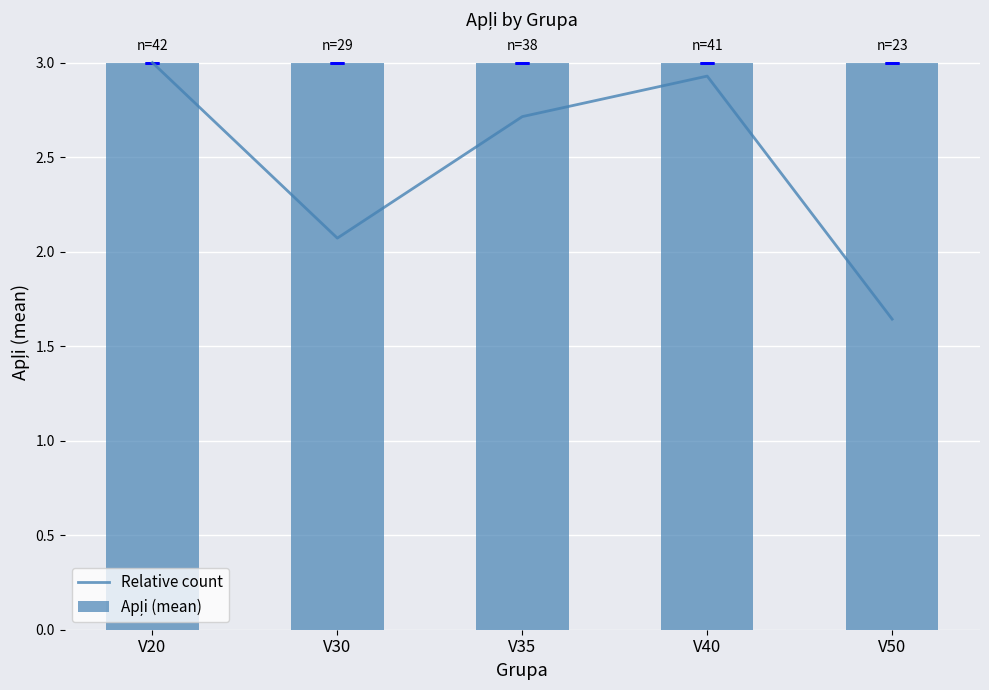

Rank the categories by Relative count value from highest to lowest.

V20, V40, V35, V30, V50